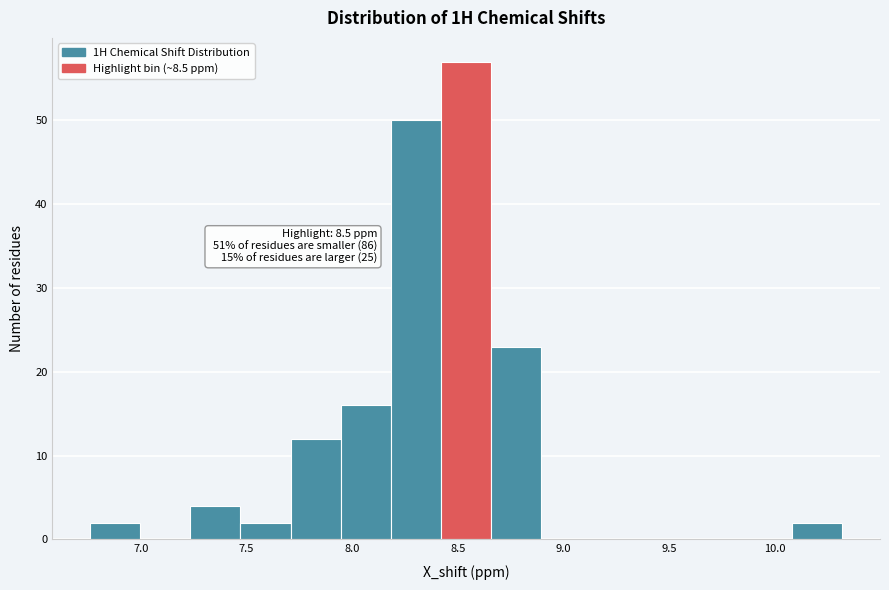

Over which range of the x-axis is the bar tallest?

8.40 to 8.65